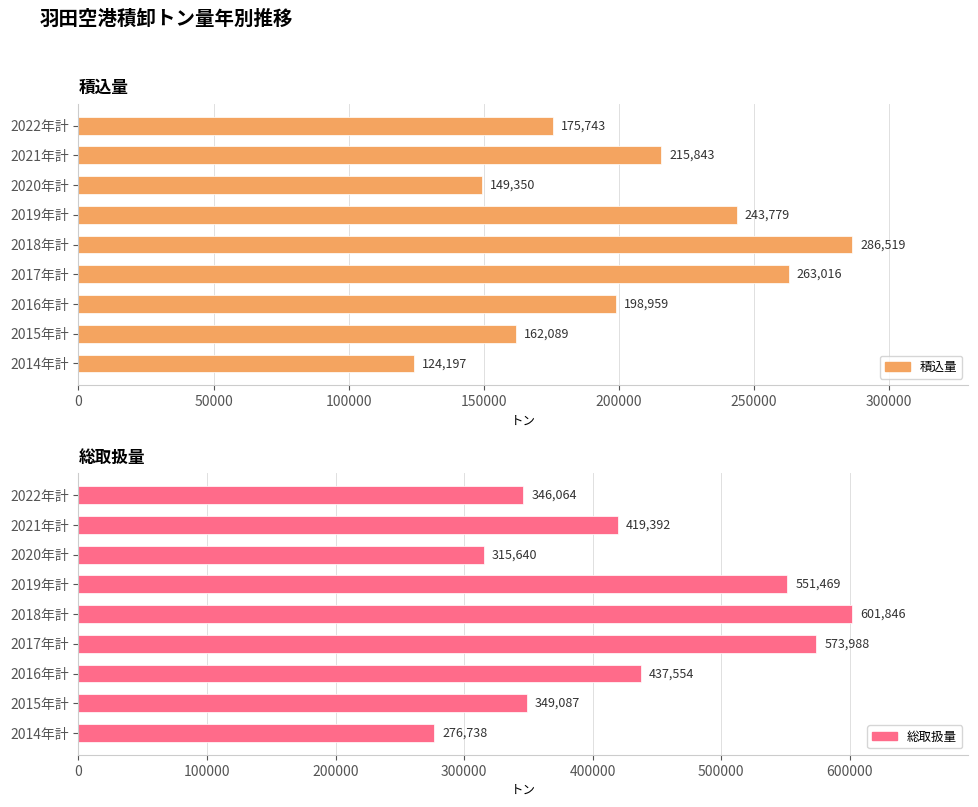

At how many categories does at least one series exceed 520005?

3